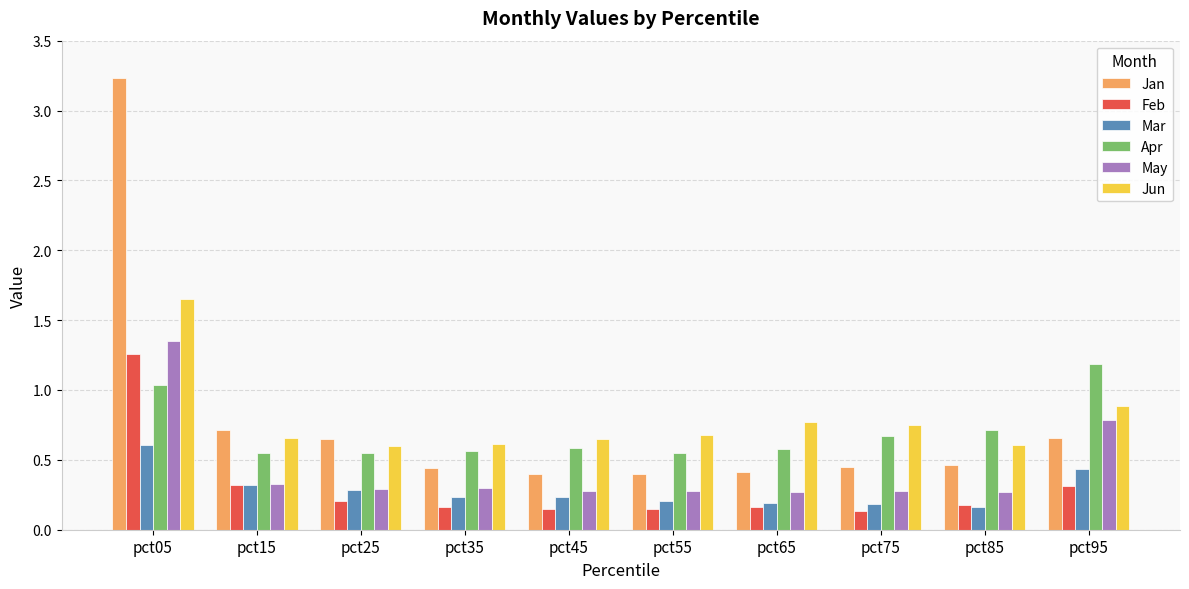

What is the maximum value for Apr?

1.2